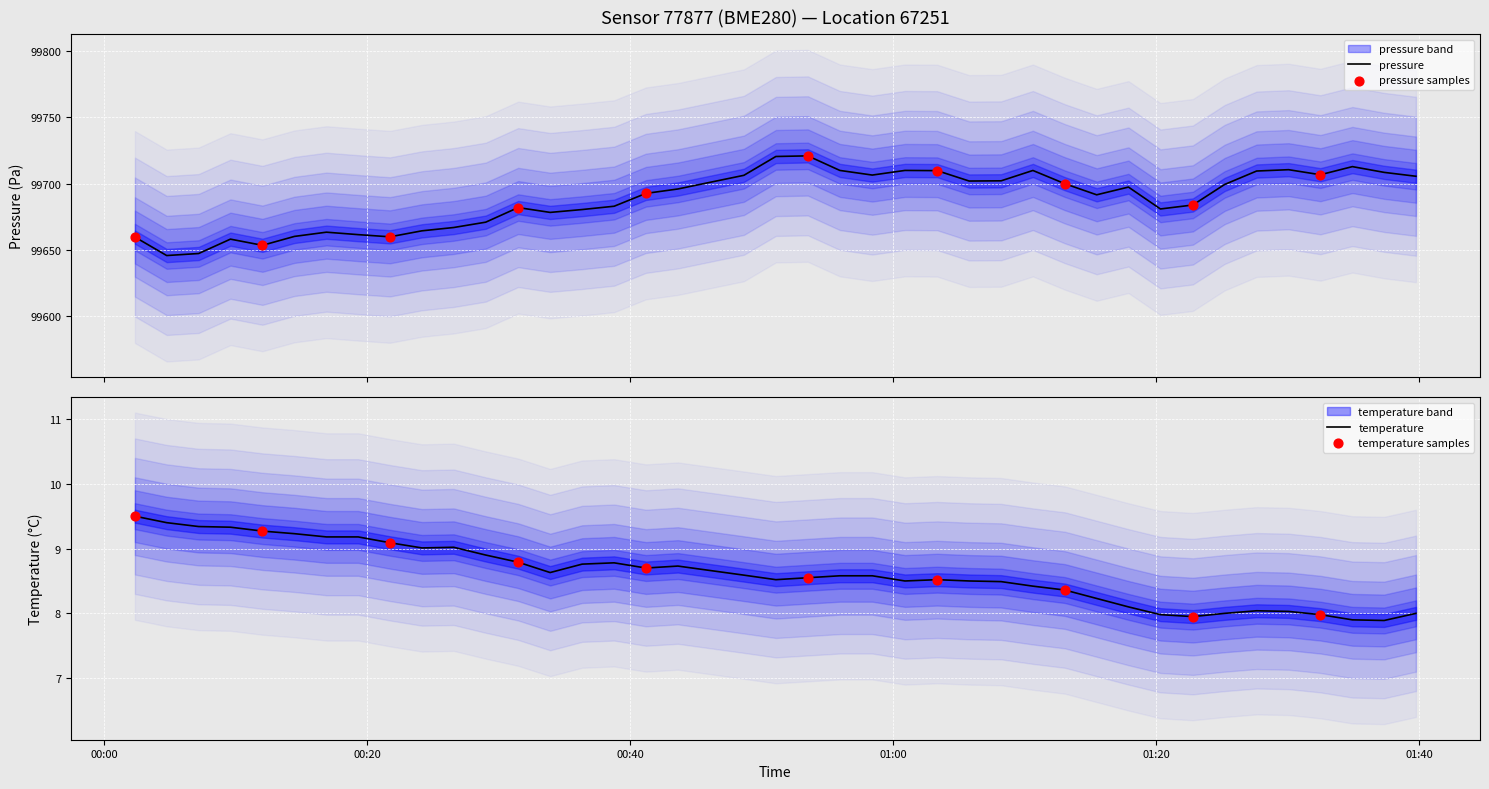

At how many categories does at least one series exceed 79547?

40